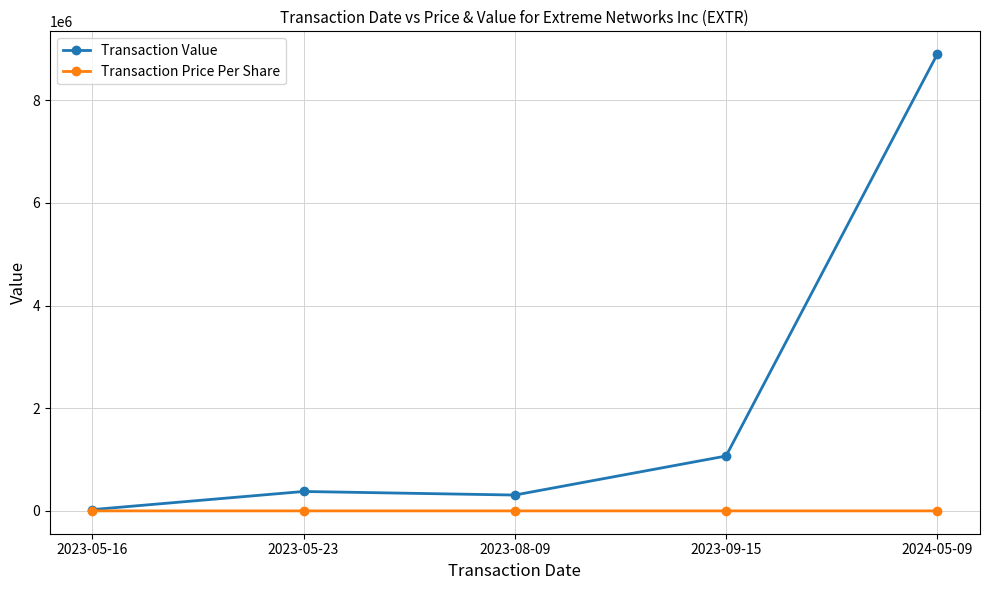

What is the maximum value for Transaction Price Per Share?

30.9